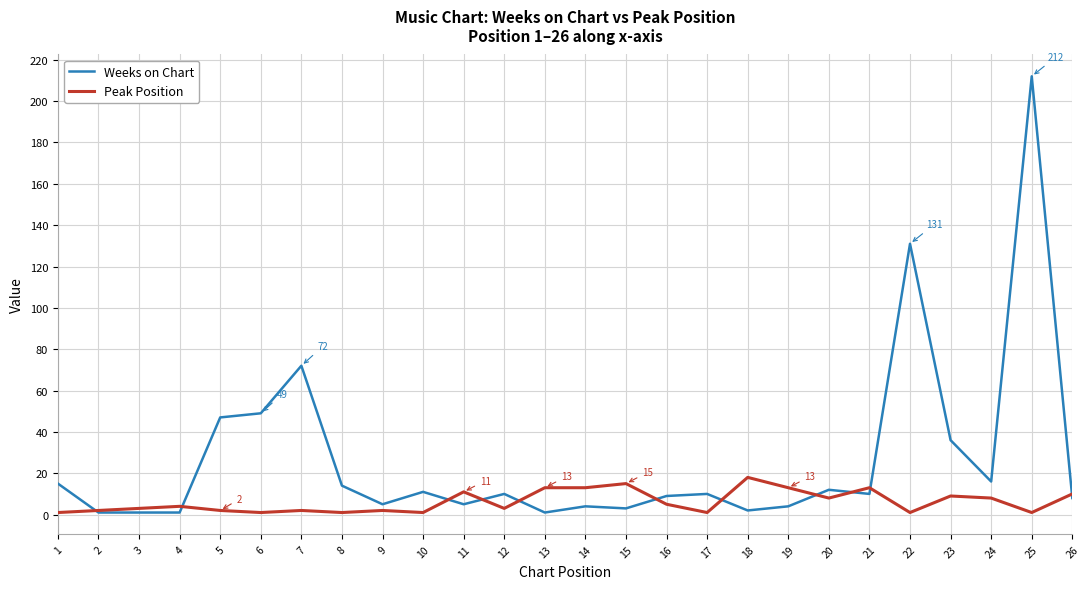

Which series has the largest total across all categories?

Weeks on Chart